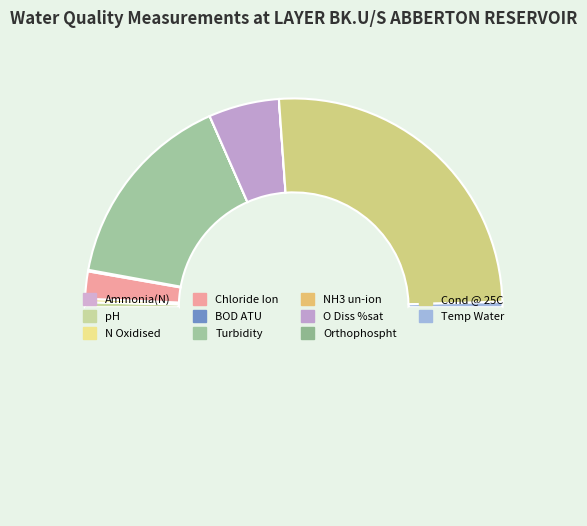

Which category has the smallest portion of the pie?

NH3 un-ion